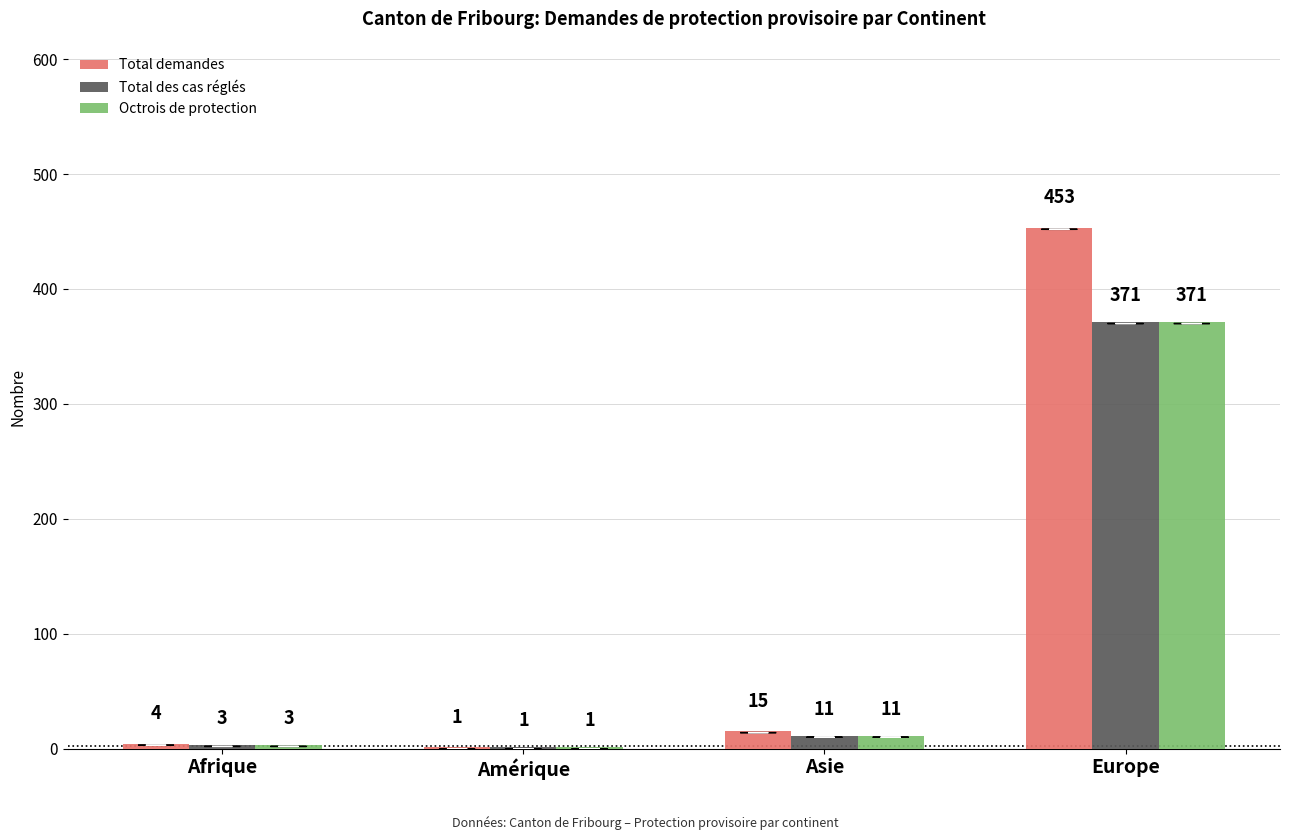

What is the highest value of the Octrois de protection series?

371